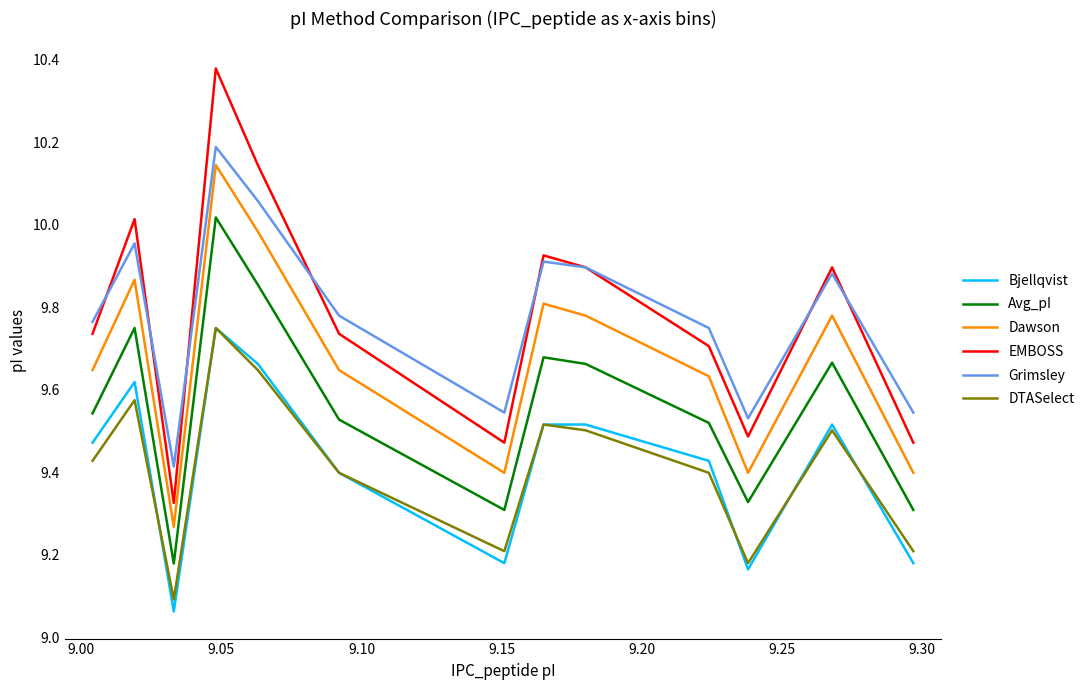

Which series has the largest range (max minus min)?

EMBOSS